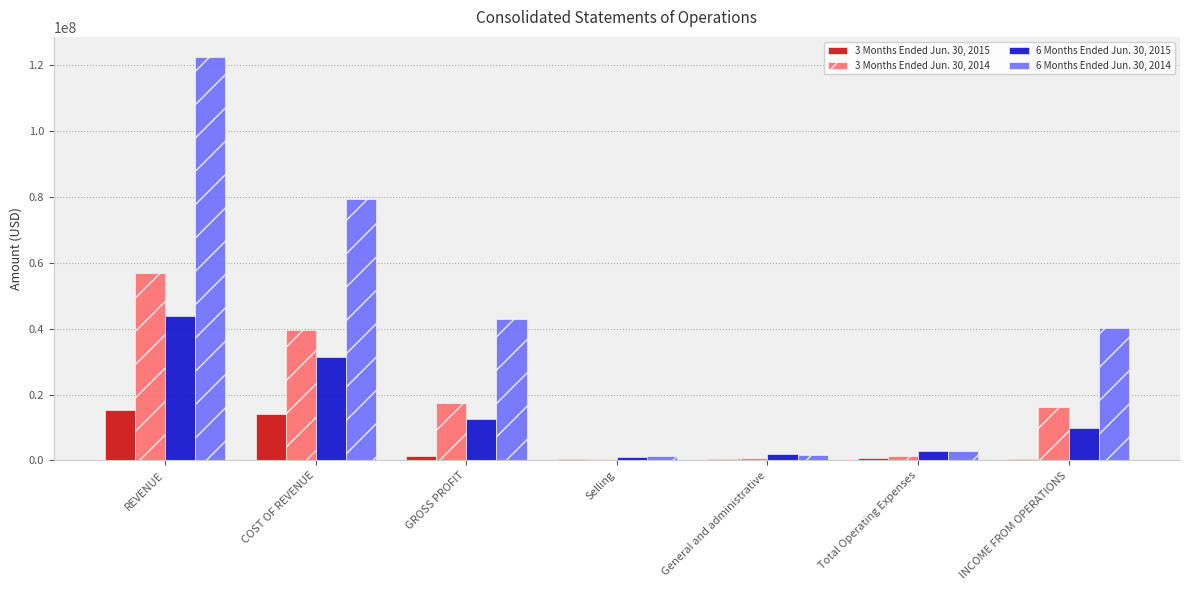

Count the number of categories in the chart.

7